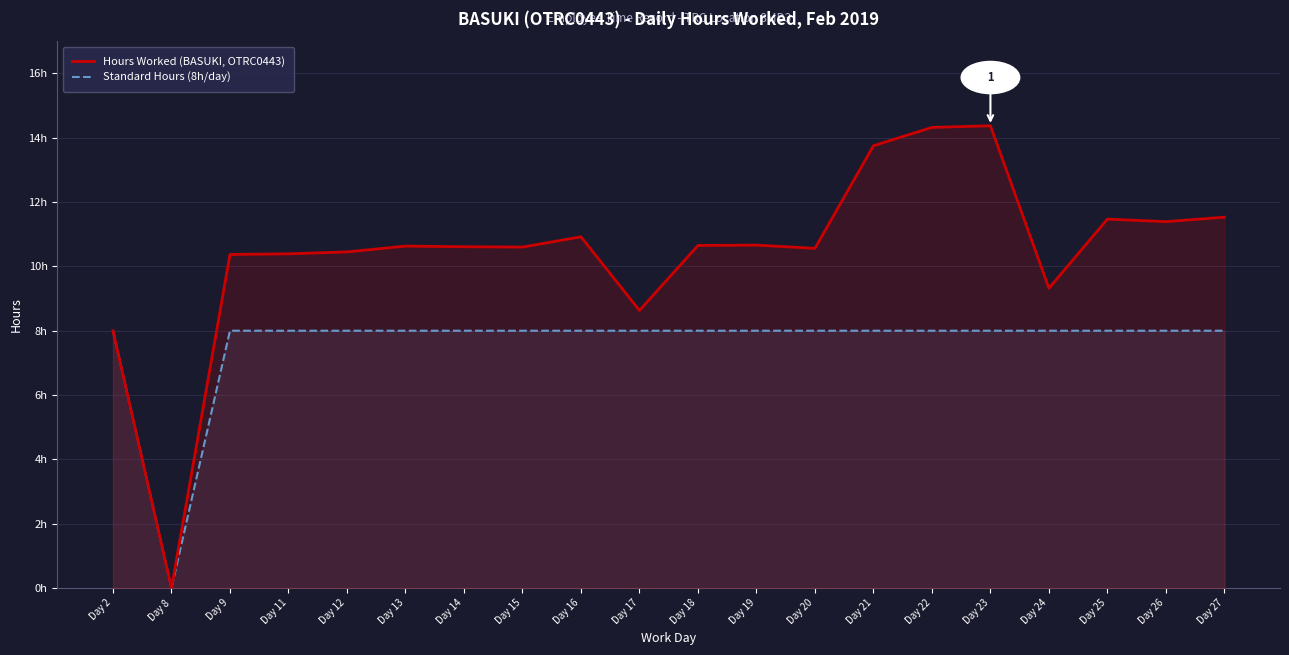

At how many categories does at least one series exceed 0?

19